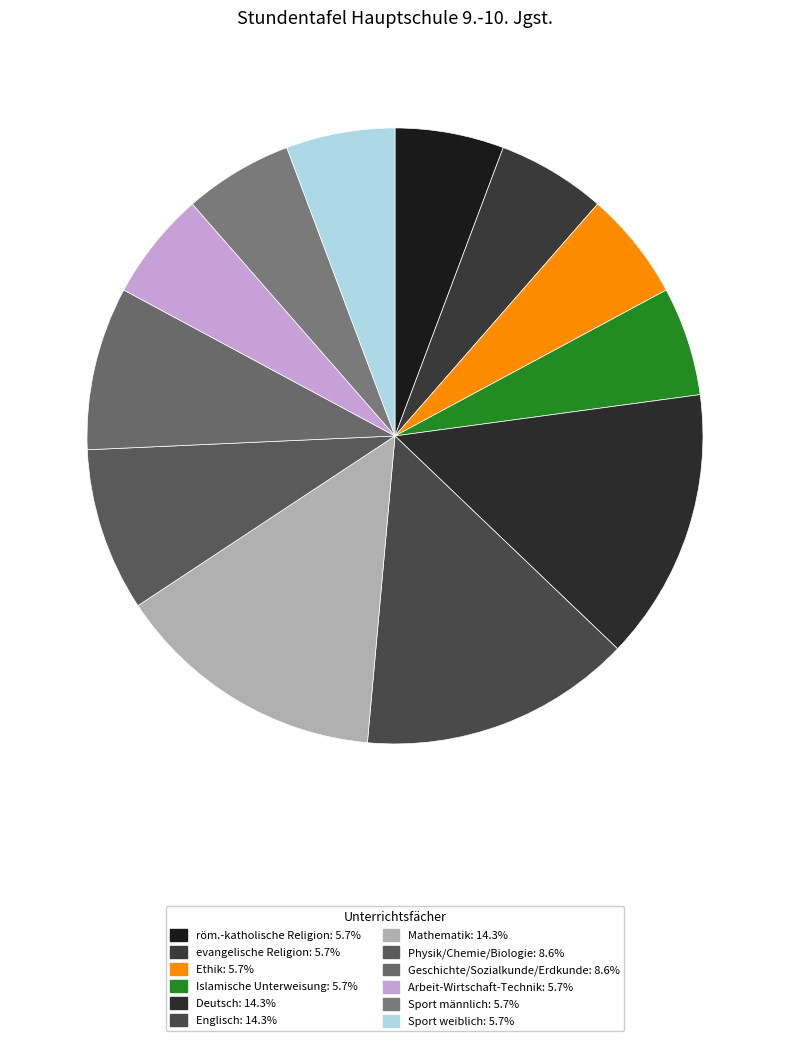

What is the largest slice in the pie chart?

Deutsch